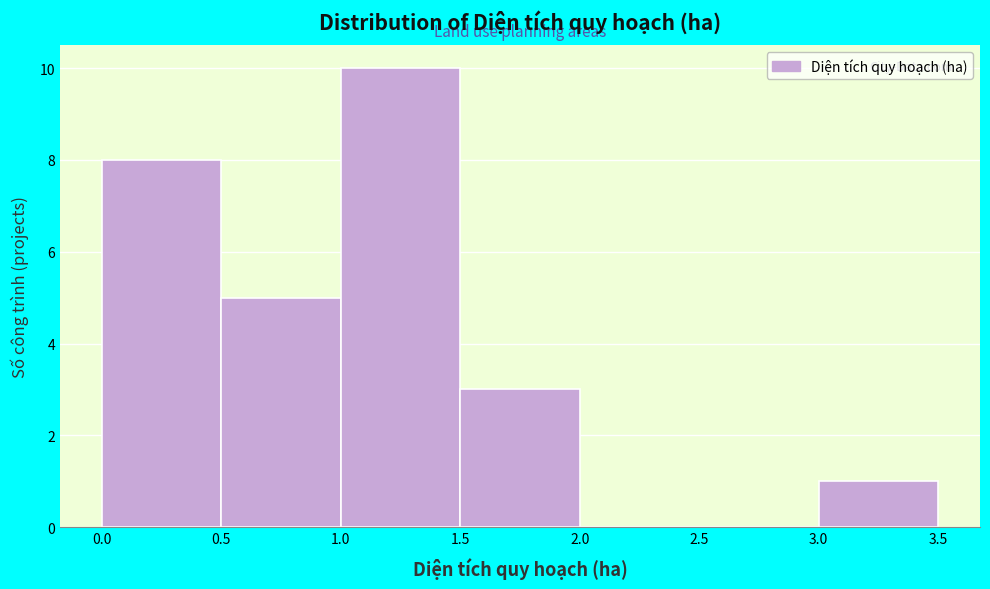

Reading left to right, transcribe this chart: for each bar, give the range it covers on the x-axis and its height. The values are not printed on the chart, so give them approximately, as read against the axis.

0.0 to 0.5: 8
0.5 to 1.0: 5
1.0 to 1.5: 10
1.5 to 2.0: 3
2.0 to 2.5: 0
2.5 to 3.0: 0
3.0 to 3.5: 1